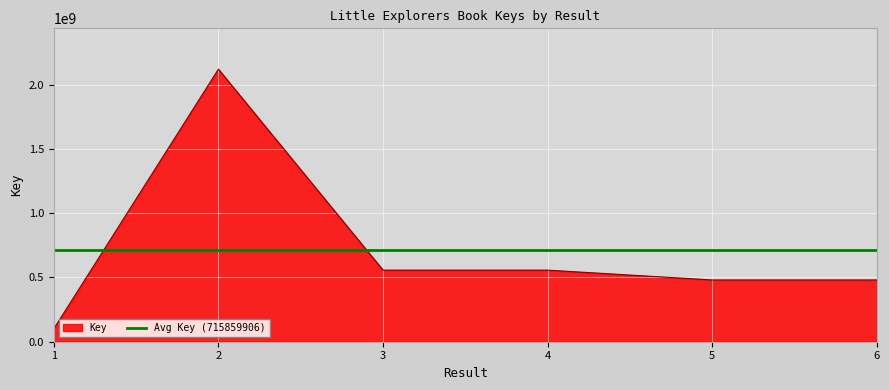

The chart shows a value of 556847578 at 3. True or false?

True